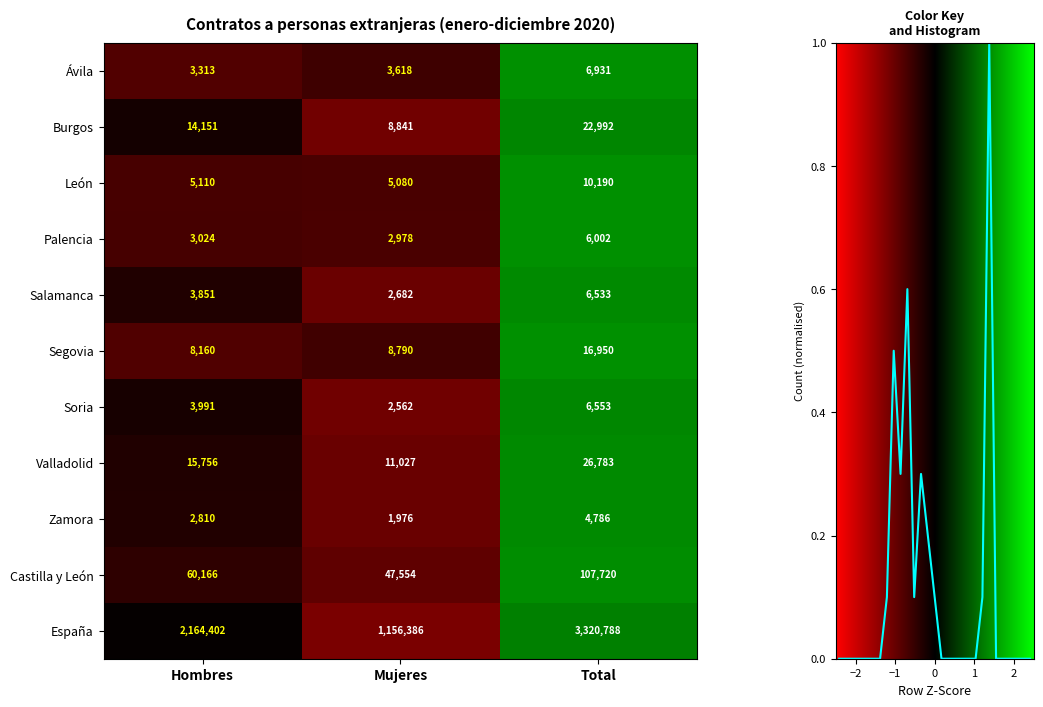

Is it true that Salamanca equals 0.4 at Total?

False